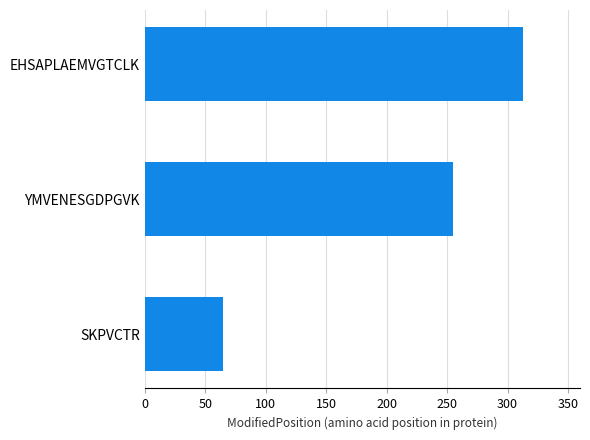

At which label is the value closest to 189?

YMVENESGDPGVK